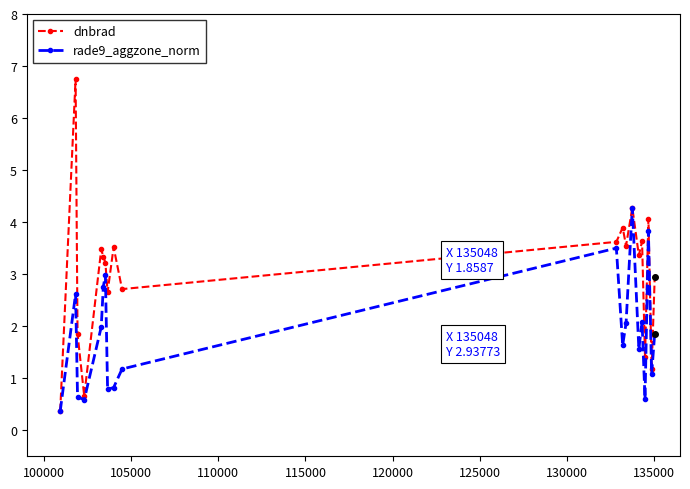

What is the minimum value for dnbrad?

0.4